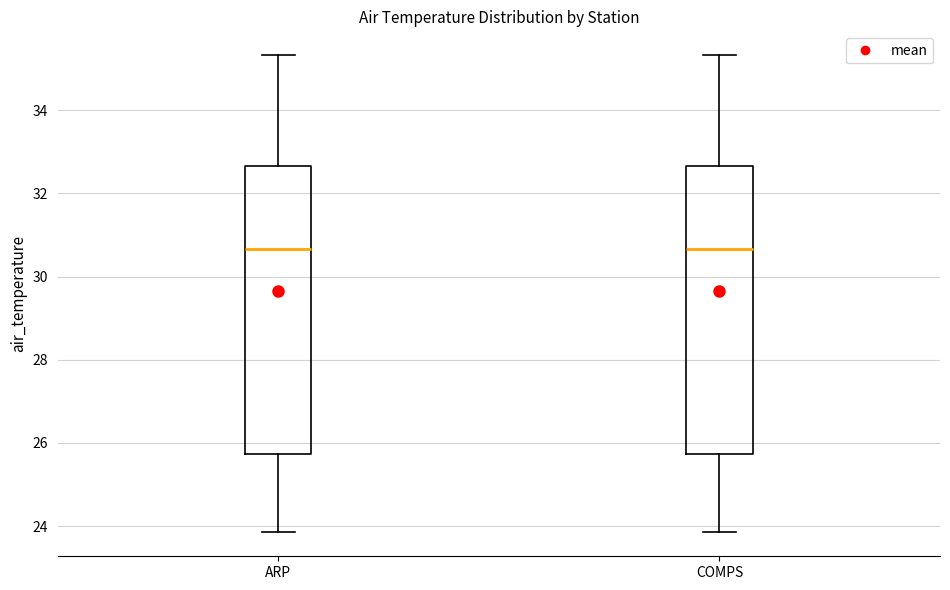

Reading left to right, read every box against the y-axis: the position of its median line, the range the box covers, and the ends of its whiskers. The values are not printed on the chart, so give them approximately, as read against the axis.

ARP: median 30.6, box 25.8 to 32.6, whiskers 23.8 to 35.4
COMPS: median 30.6, box 25.8 to 32.6, whiskers 23.8 to 35.4